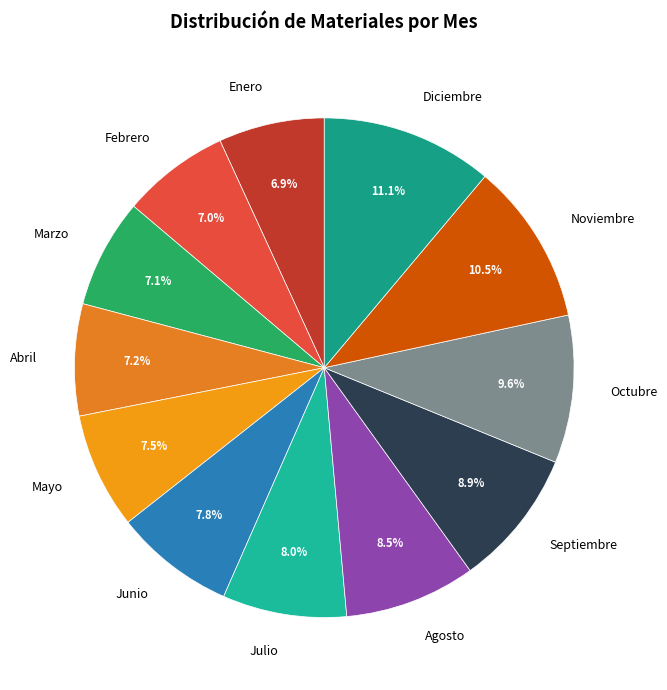

Count the number of slices in the pie.

12